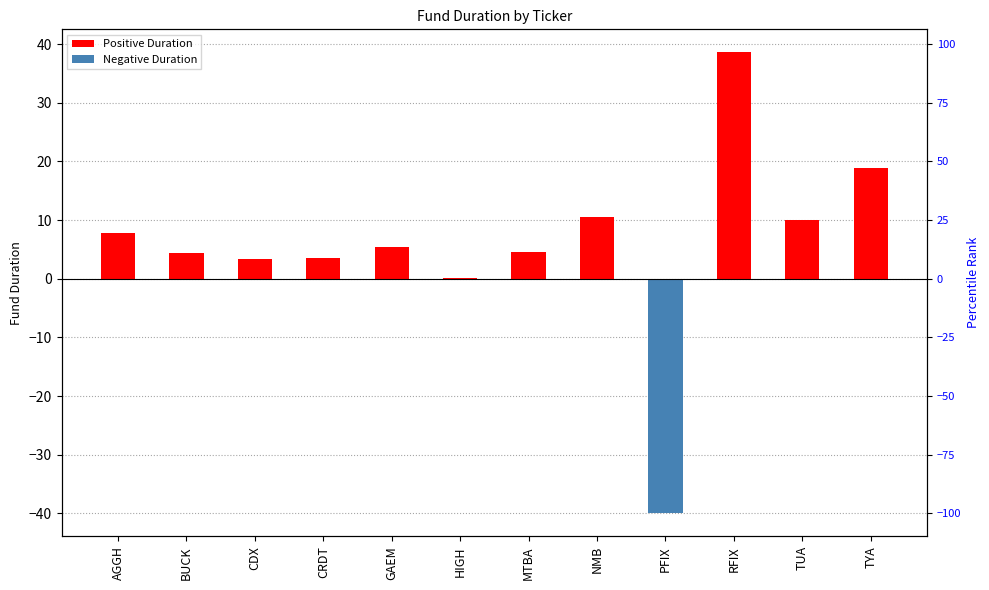

List the labels in order of value, largest first.

RFIX, TYA, NMB, TUA, AGGH, GAEM, MTBA, BUCK, CRDT, CDX, HIGH, PFIX